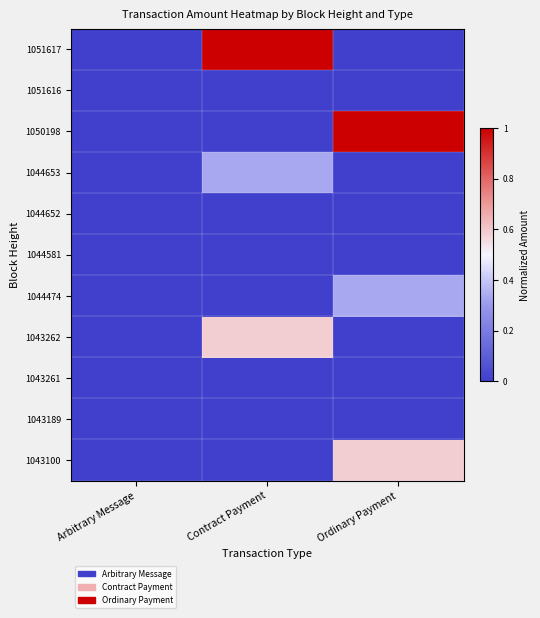

Reading left to right, transcribe all the data shown in this chart.

1051617: Arbitrary Message=0.0	Contract Payment=1.0	Ordinary Payment=0.0
1051616: Arbitrary Message=0.0	Contract Payment=0.0	Ordinary Payment=0.0
1050198: Arbitrary Message=0.0	Contract Payment=0.0	Ordinary Payment=1.0
1044653: Arbitrary Message=0.0	Contract Payment=0.3	Ordinary Payment=0.0
1044652: Arbitrary Message=0.0	Contract Payment=0.0	Ordinary Payment=0.0
1044581: Arbitrary Message=0.0	Contract Payment=0.0	Ordinary Payment=0.0
1044474: Arbitrary Message=0.0	Contract Payment=0.0	Ordinary Payment=0.3
1043262: Arbitrary Message=0.0	Contract Payment=0.6	Ordinary Payment=0.0
1043261: Arbitrary Message=0.0	Contract Payment=0.0	Ordinary Payment=0.0
1043189: Arbitrary Message=0.0	Contract Payment=0.0	Ordinary Payment=0.0
1043100: Arbitrary Message=0.0	Contract Payment=0.0	Ordinary Payment=0.6